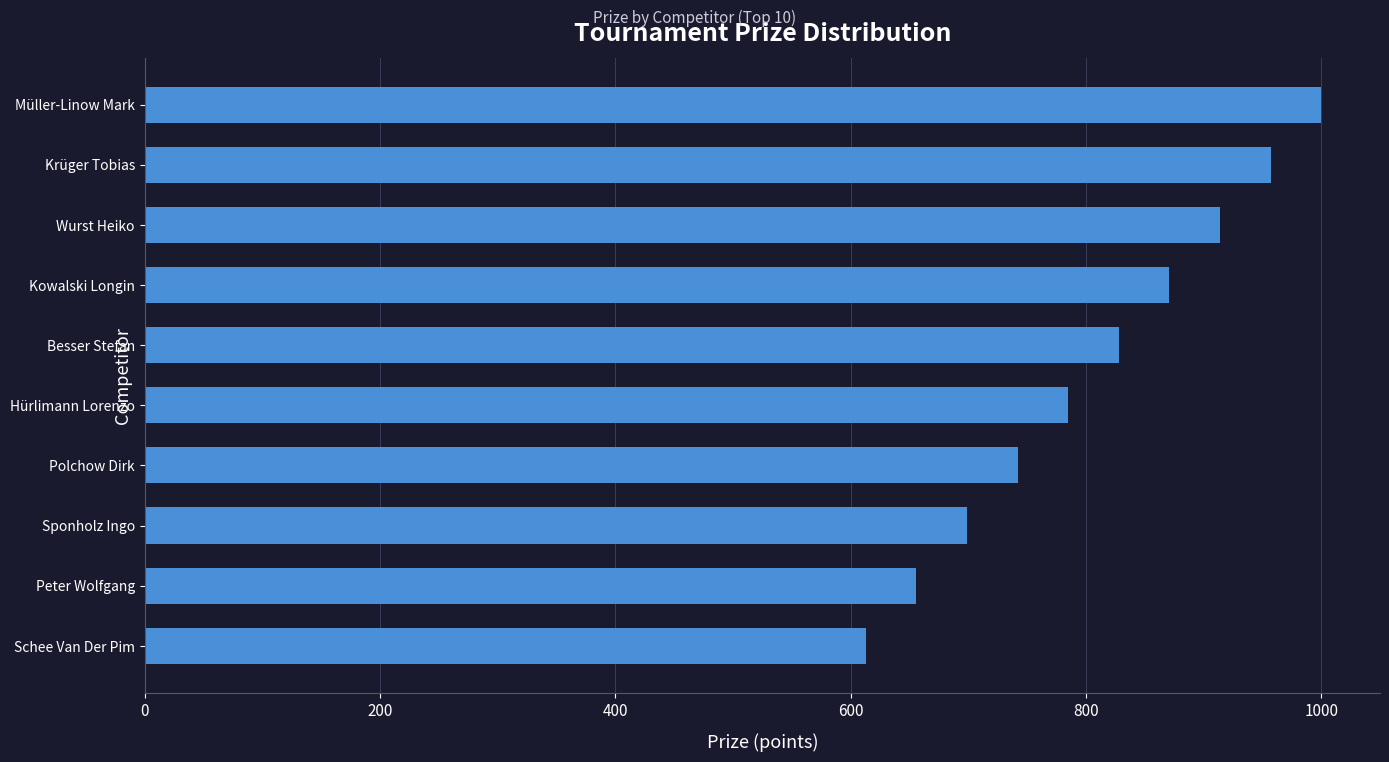

Between Besser Stefan and Müller-Linow Mark, which is larger?

Müller-Linow Mark